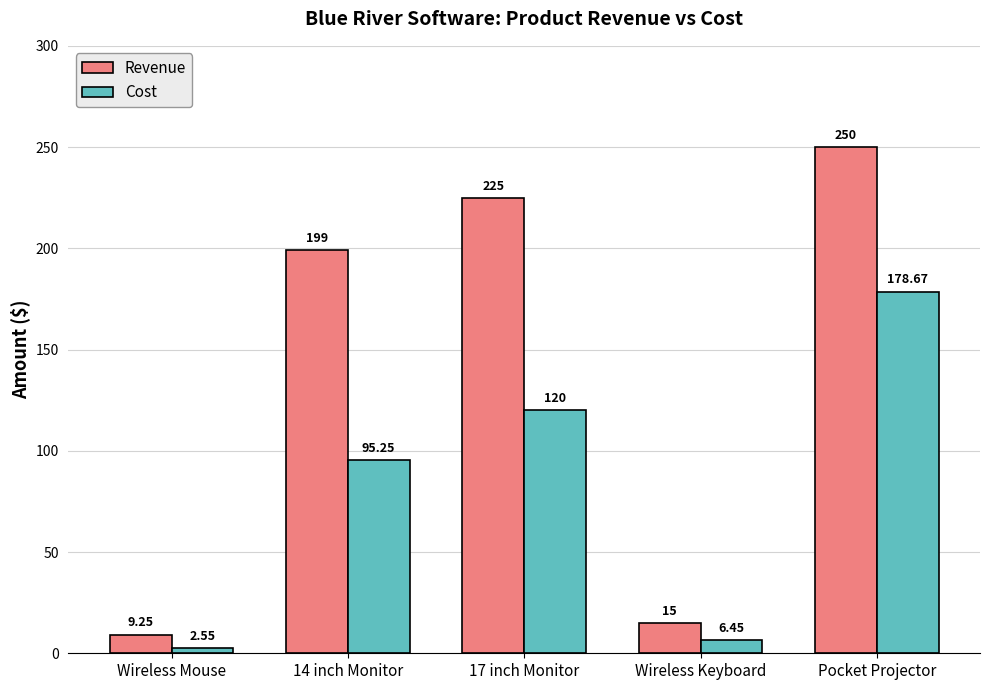

What is the difference between the highest and lowest values at 17 inch Monitor?

105.0